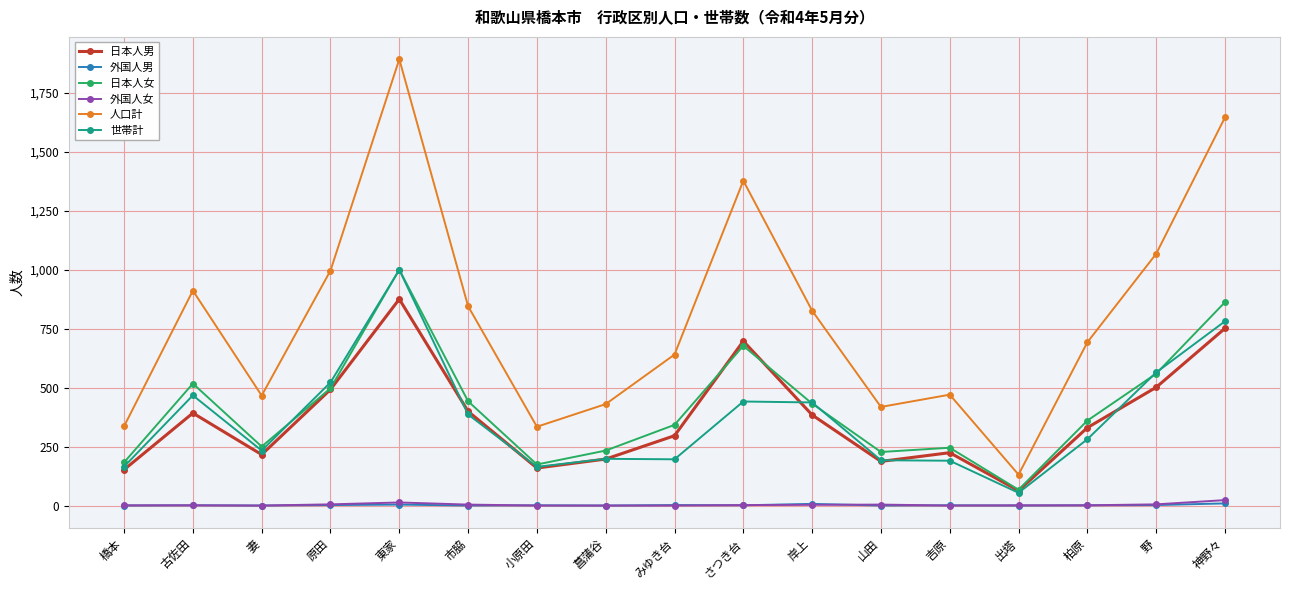

True or false: 日本人女 and 外国人女 intersect in this chart.

False